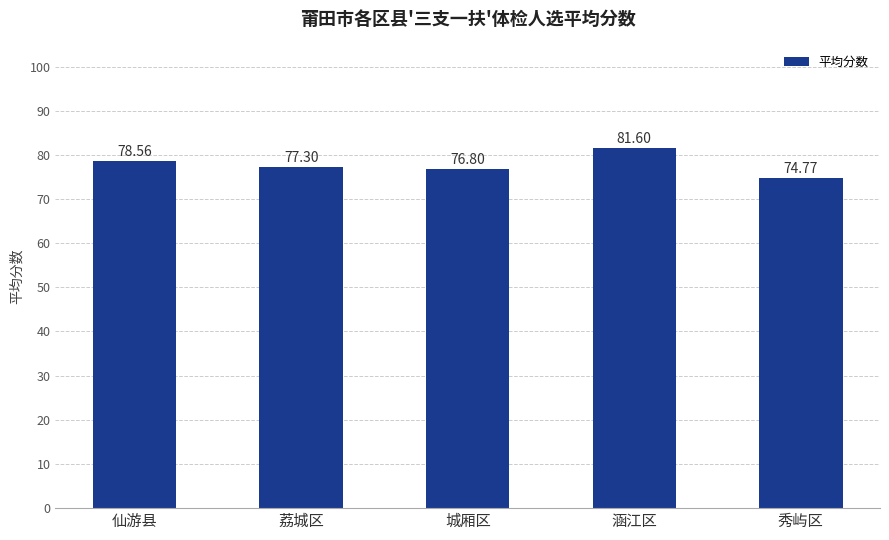

Is it true that the value at 秀屿区 is 74.8?

True